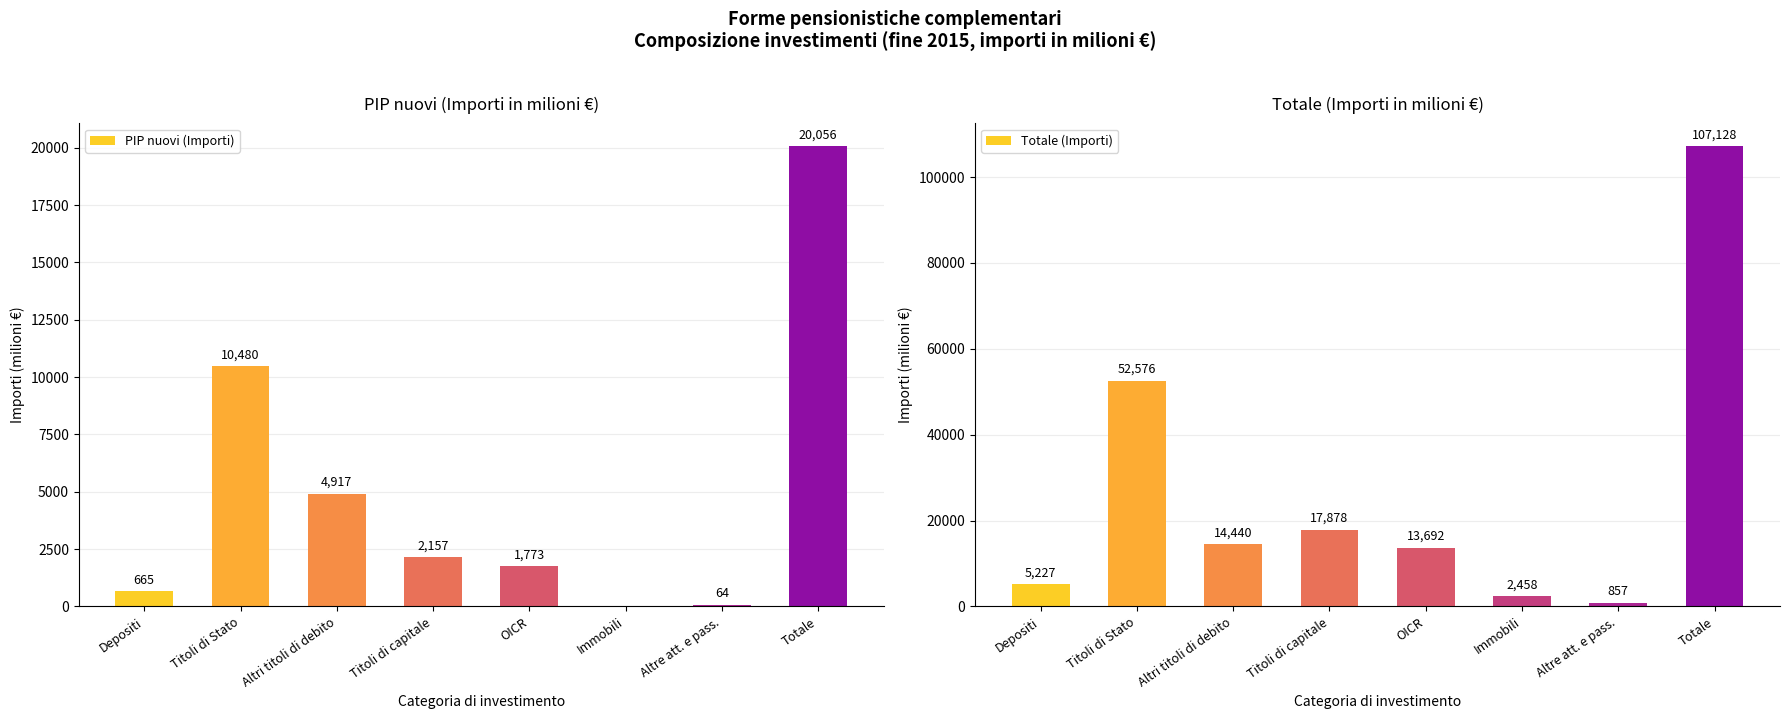

At Immobili, list the series in order from smallest to largest.

PIP nuovi (Importi), Totale (Importi)